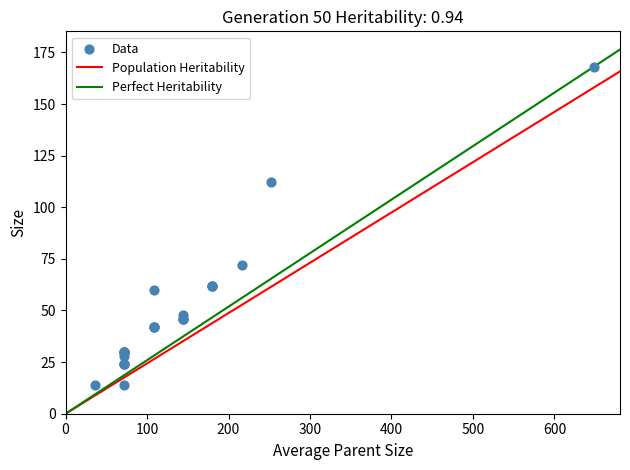

What Y value in the scatter plot is closest to 91?

72